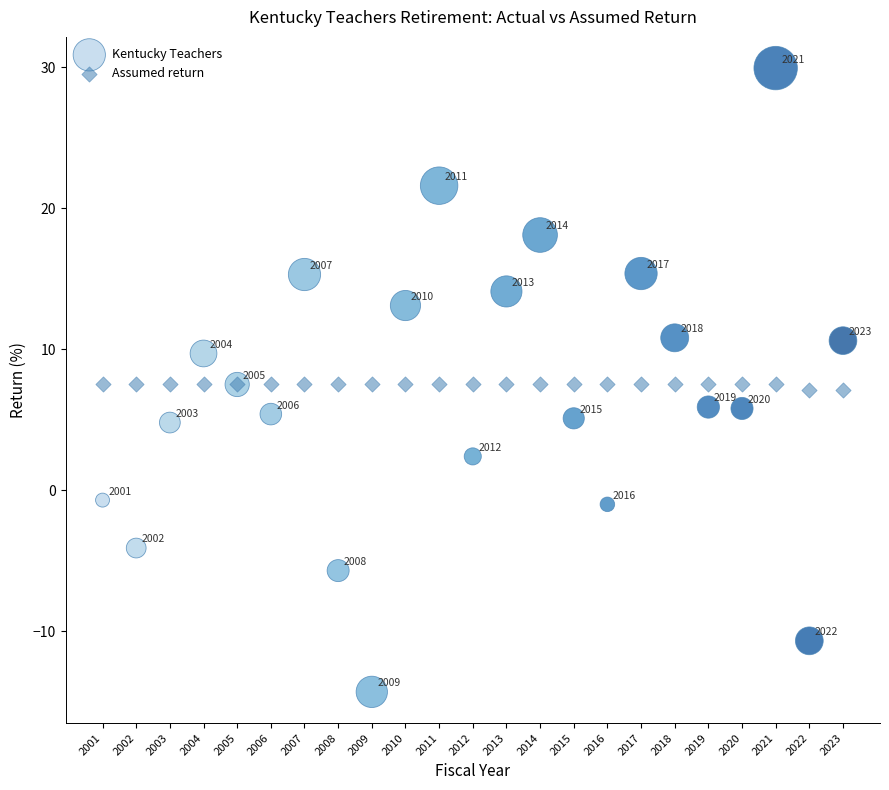

Which series contains the lowest Y value?

Kentucky Teachers